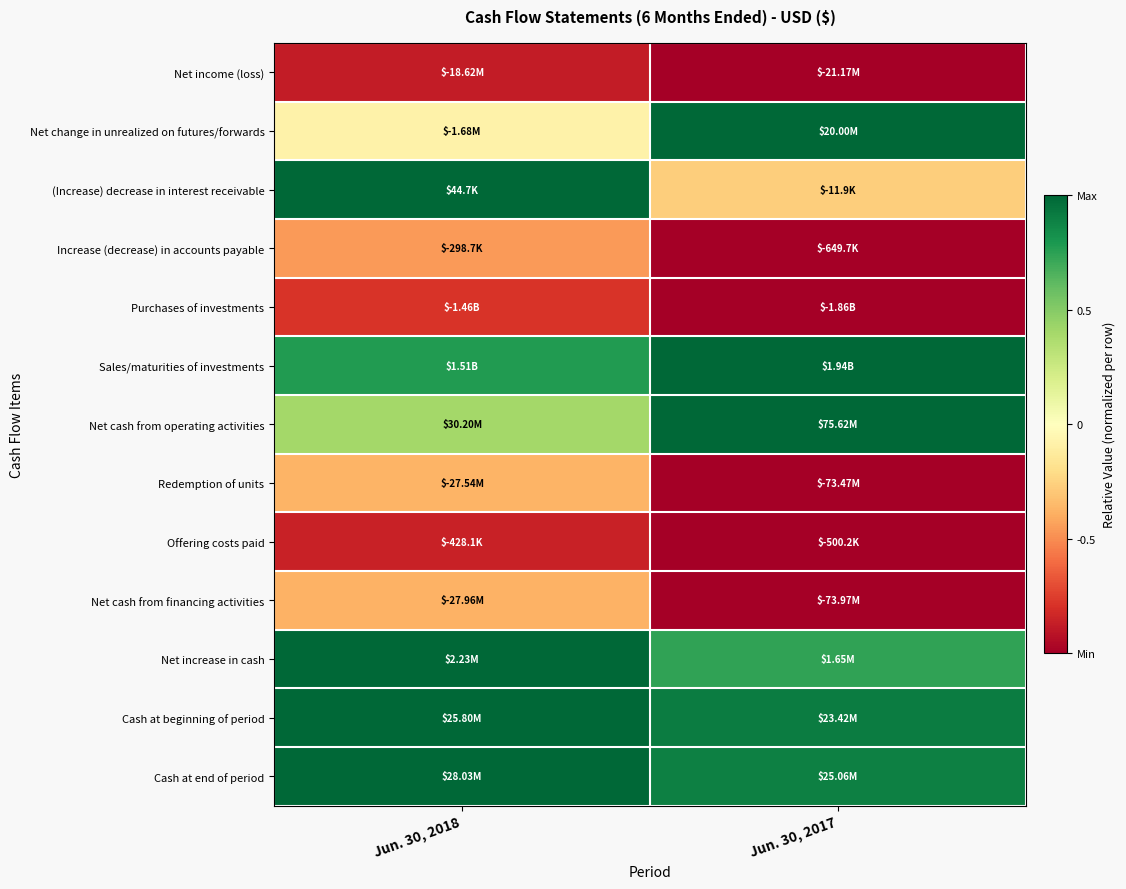

At which category is the sum across all series the highest?

Jun. 30, 2018